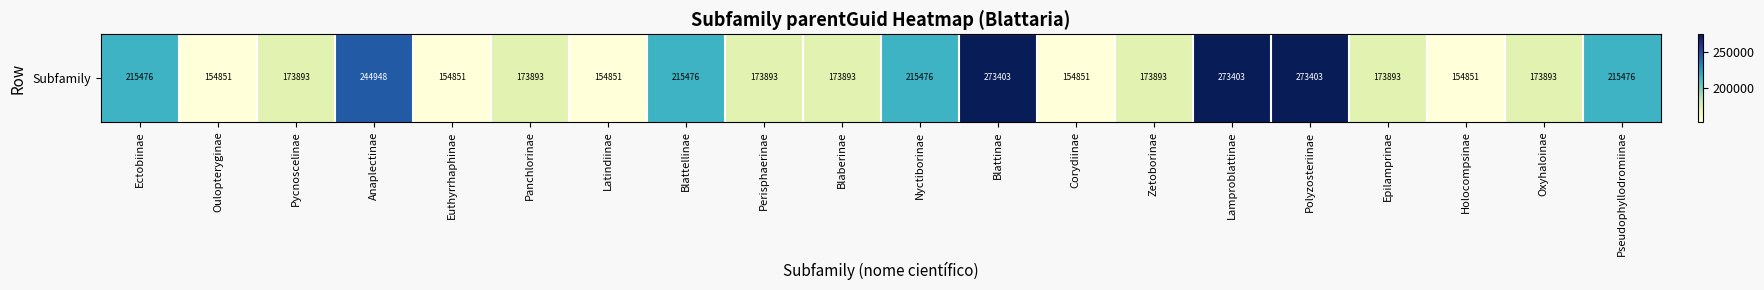

Which label corresponds to the smallest value in the chart?

Oulopteryginae